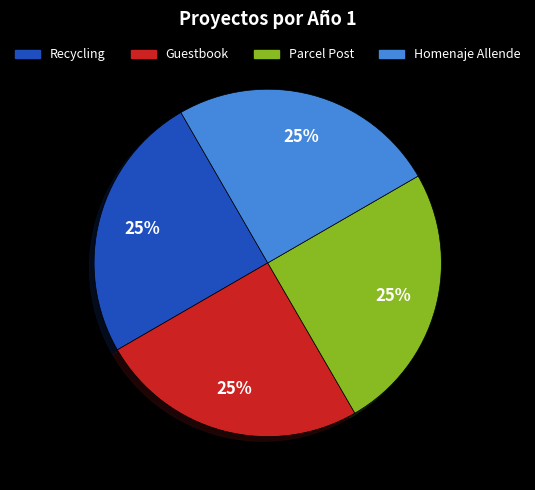

Is there a majority slice in this chart?

No